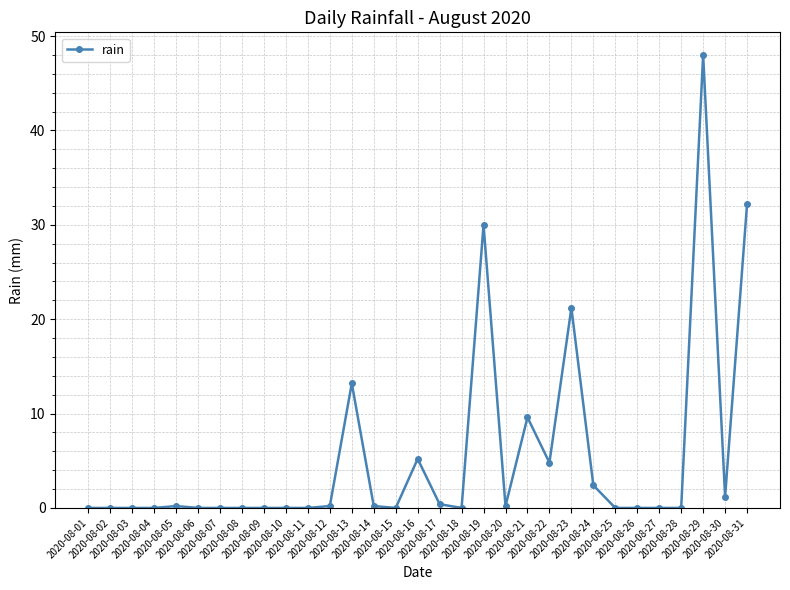

What is the maximum value shown in the chart?

48.0